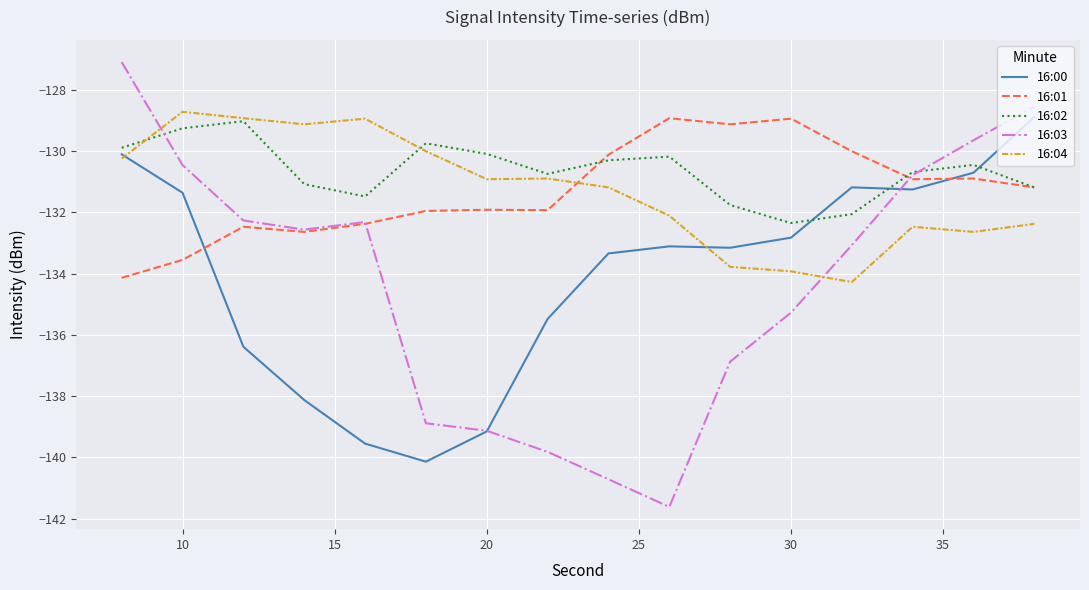

After their last crossing, which series has the higher values: 16:02 or 16:03?

16:03